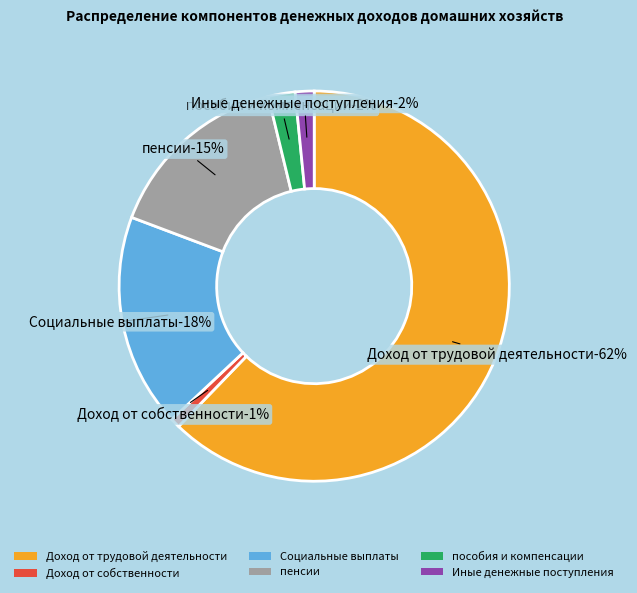

Which slice is the smallest?

Доход от собственности